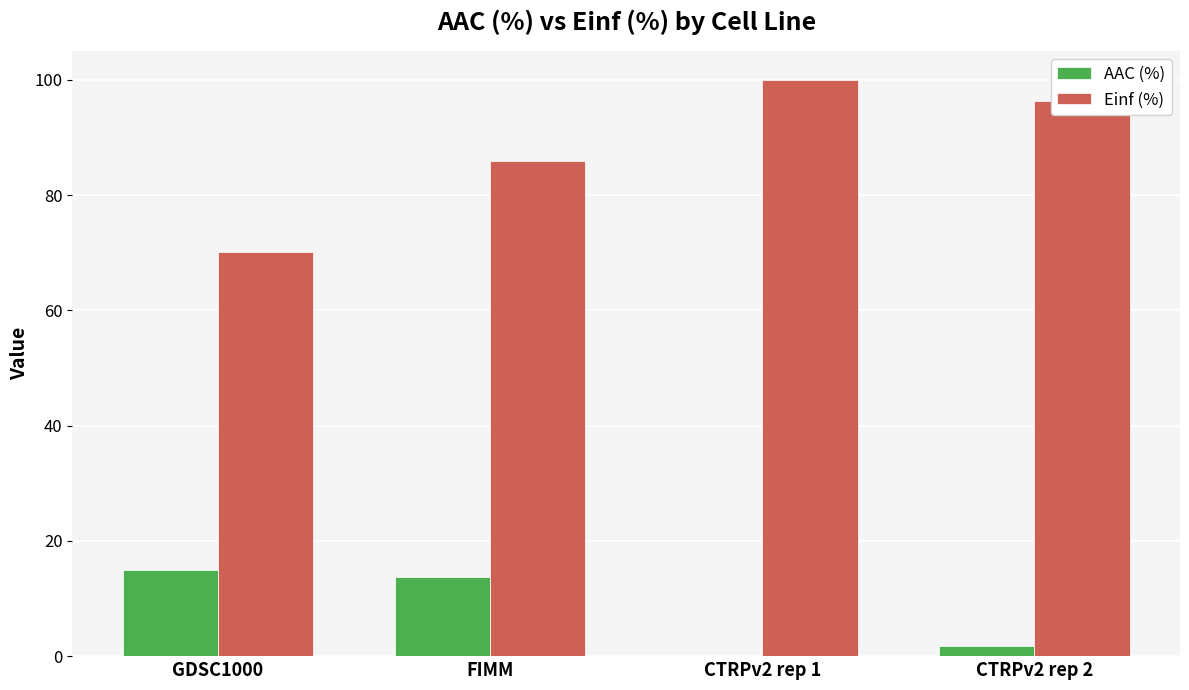

Which series changed the most between GDSC1000 and CTRPv2 rep 1?

Einf (%)